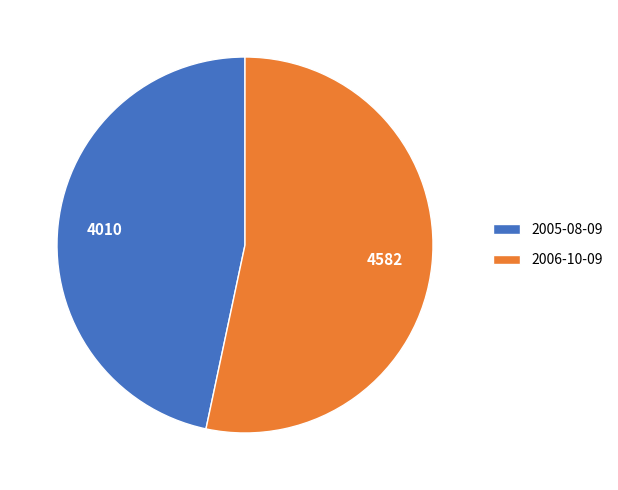

How many segments does this pie chart have?

2